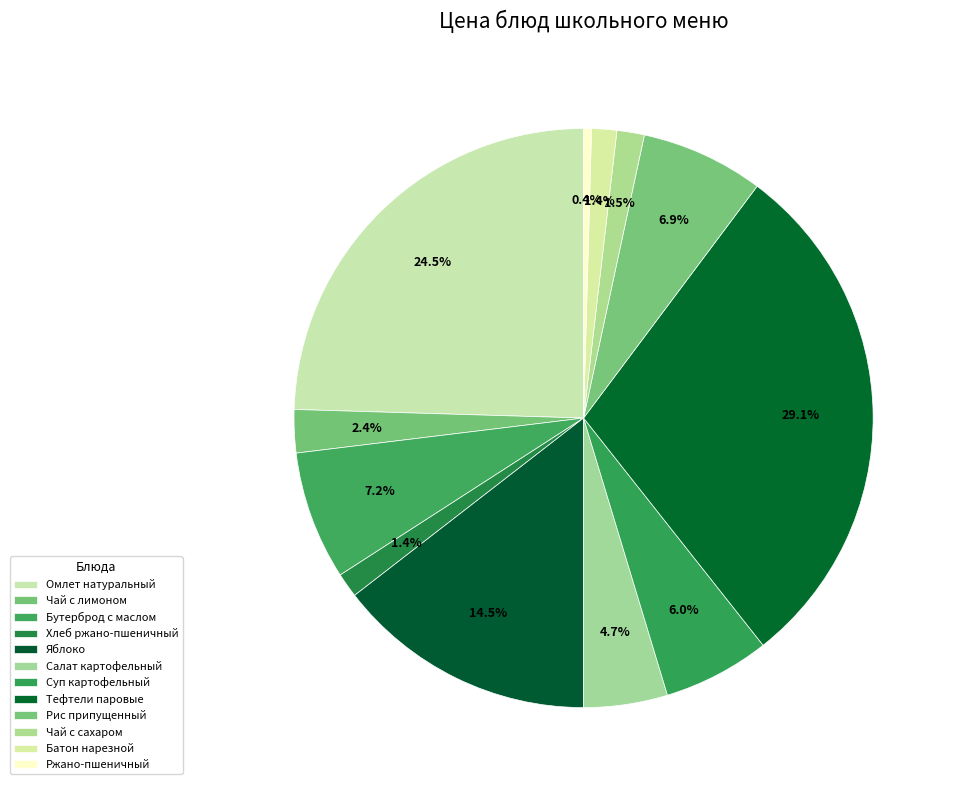

To the nearest percent, what is the difference between the Тефтели паровые and Бутерброд с маслом slice percentages?

22%